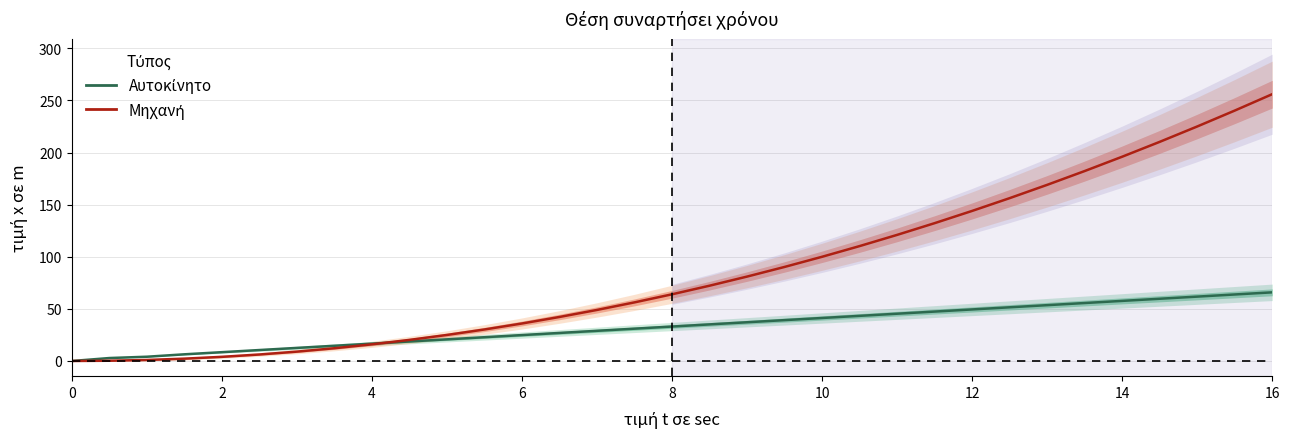

What are all the series names shown in the legend?

Αυτοκίνητο, Μηχανή